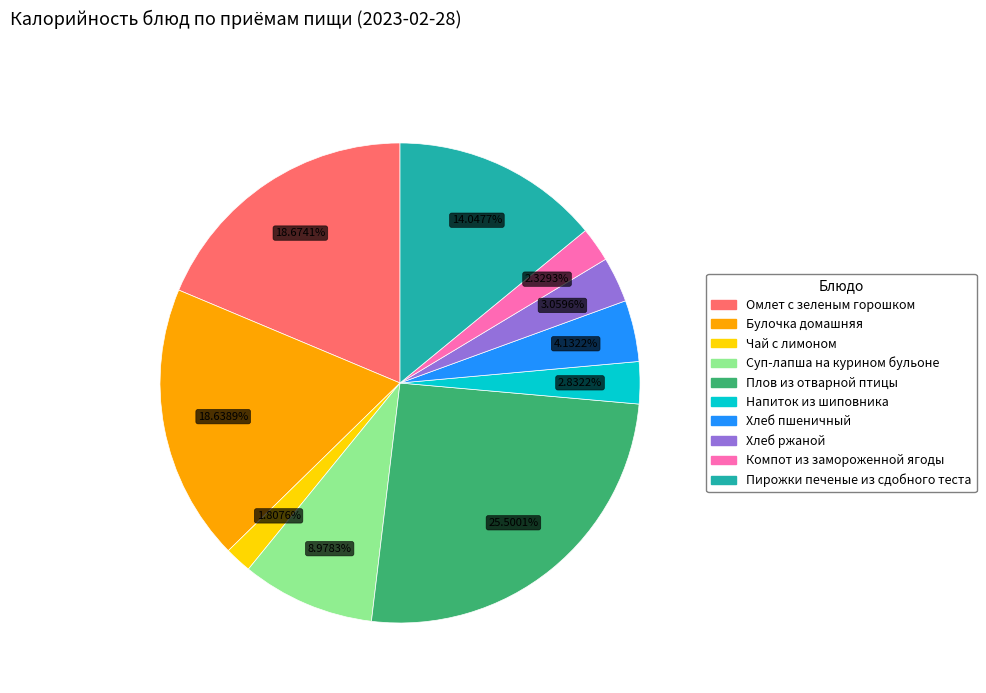

To the nearest percent, what is the difference between the Плов из отварной птицы and Компот из замороженной ягоды slice percentages?

23%